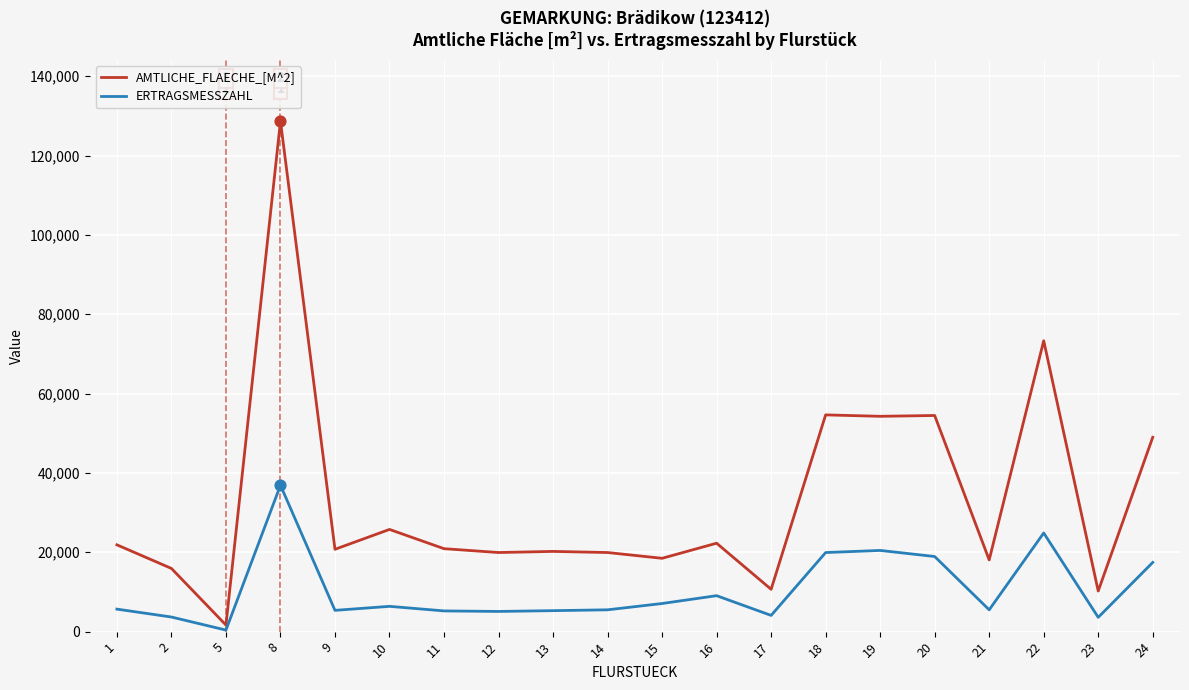

What is the total value across all series at 1?

27555